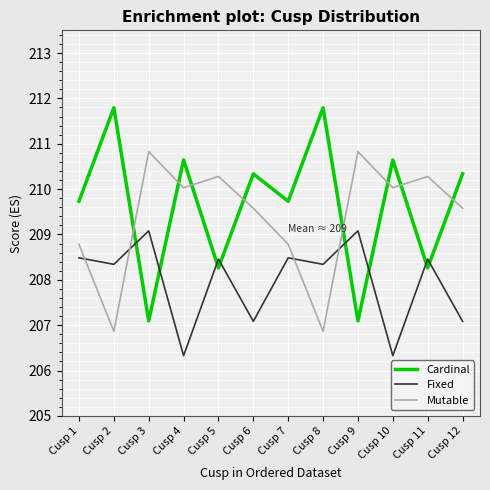

Where does the Fixed series first go above 208?

Cusp 1